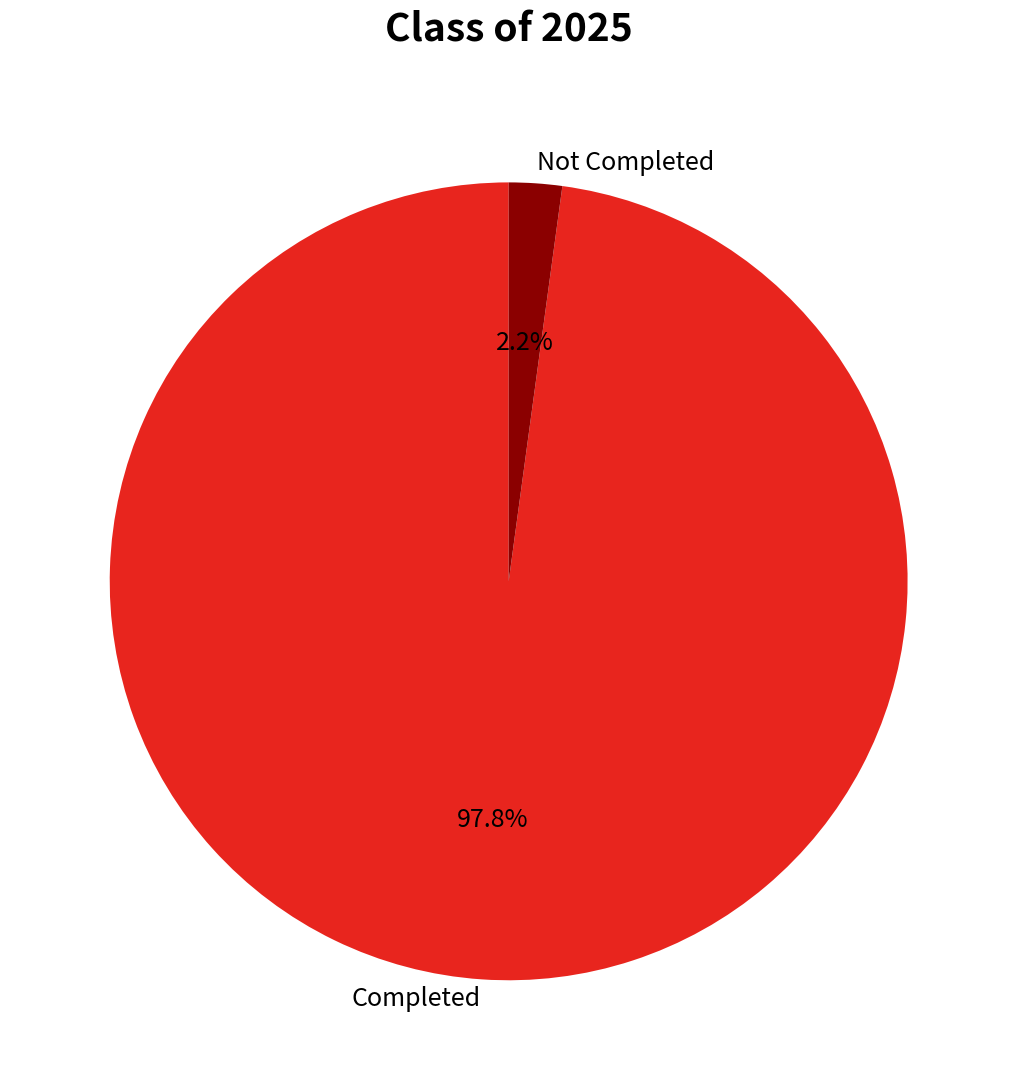

Which category has the smallest portion of the pie?

Not Completed